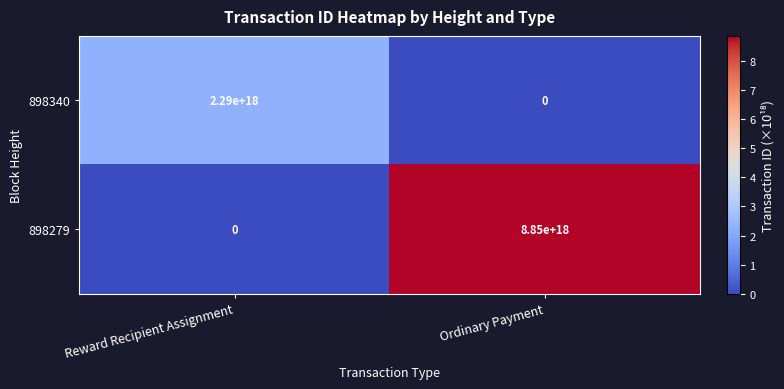

At which category is the sum across all series the highest?

Ordinary Payment